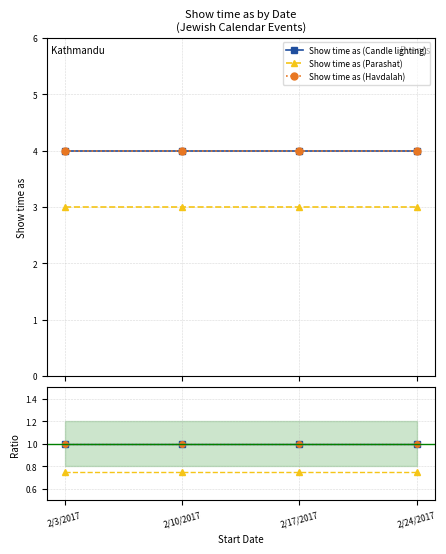

Which category has the highest value in the Show time as (Candle lighting) series?

2/3/2017